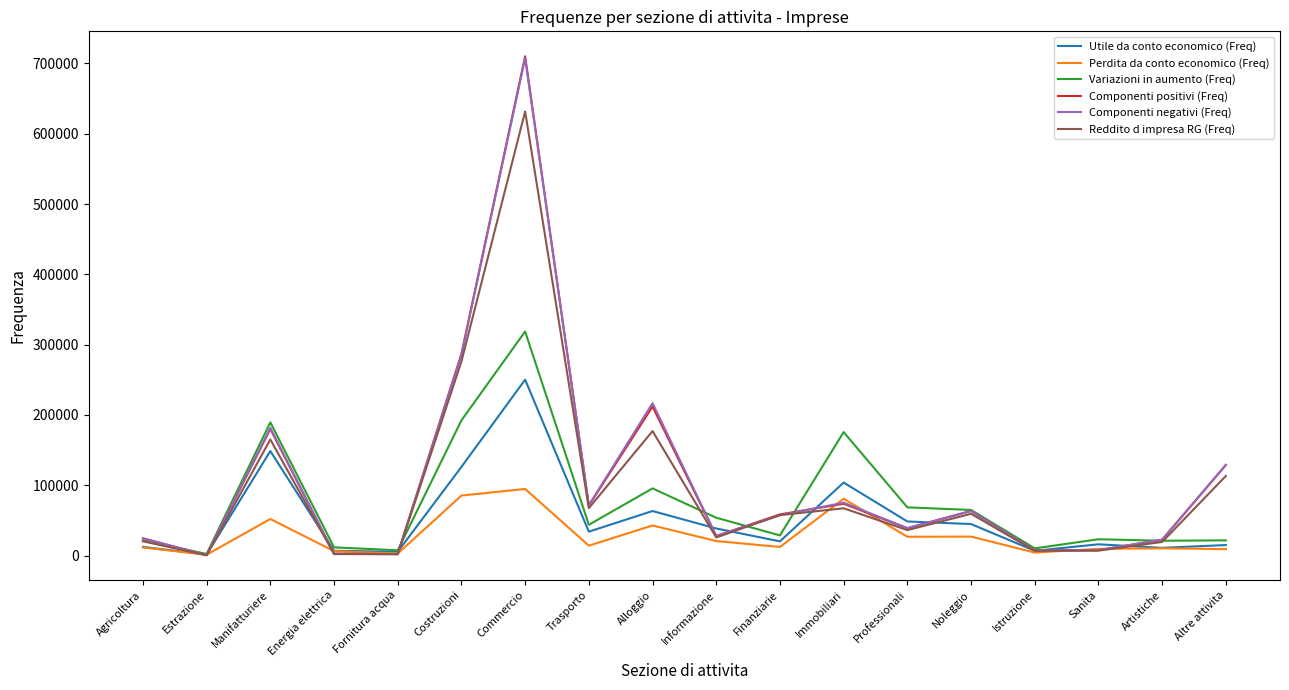

What are all the series names shown in the legend?

Utile da conto economico (Freq), Perdita da conto economico (Freq), Variazioni in aumento (Freq), Componenti positivi (Freq), Componenti negativi (Freq), Reddito d impresa RG (Freq)